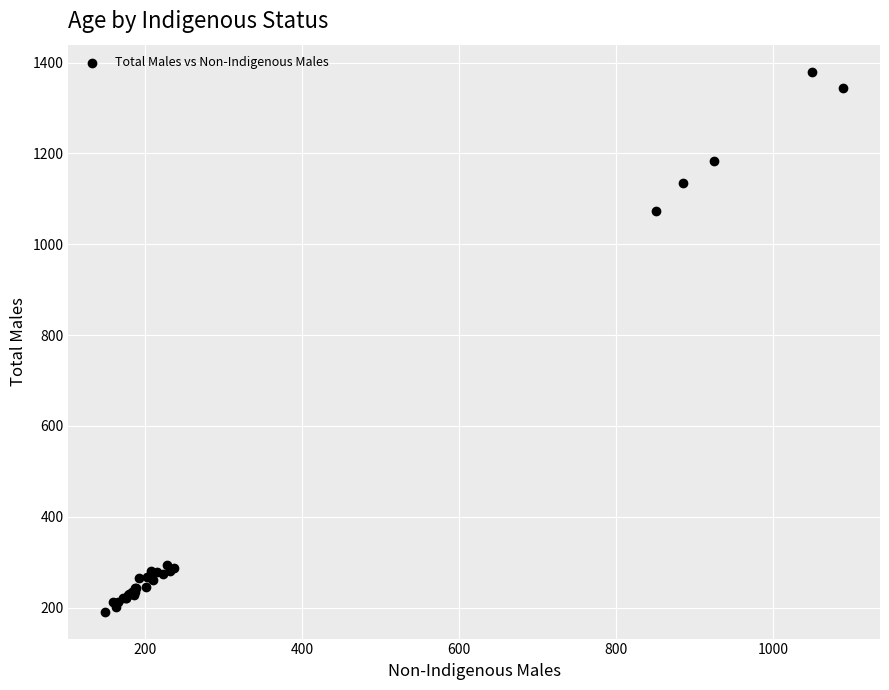

What Y value in the scatter plot is closest to 785?

1074